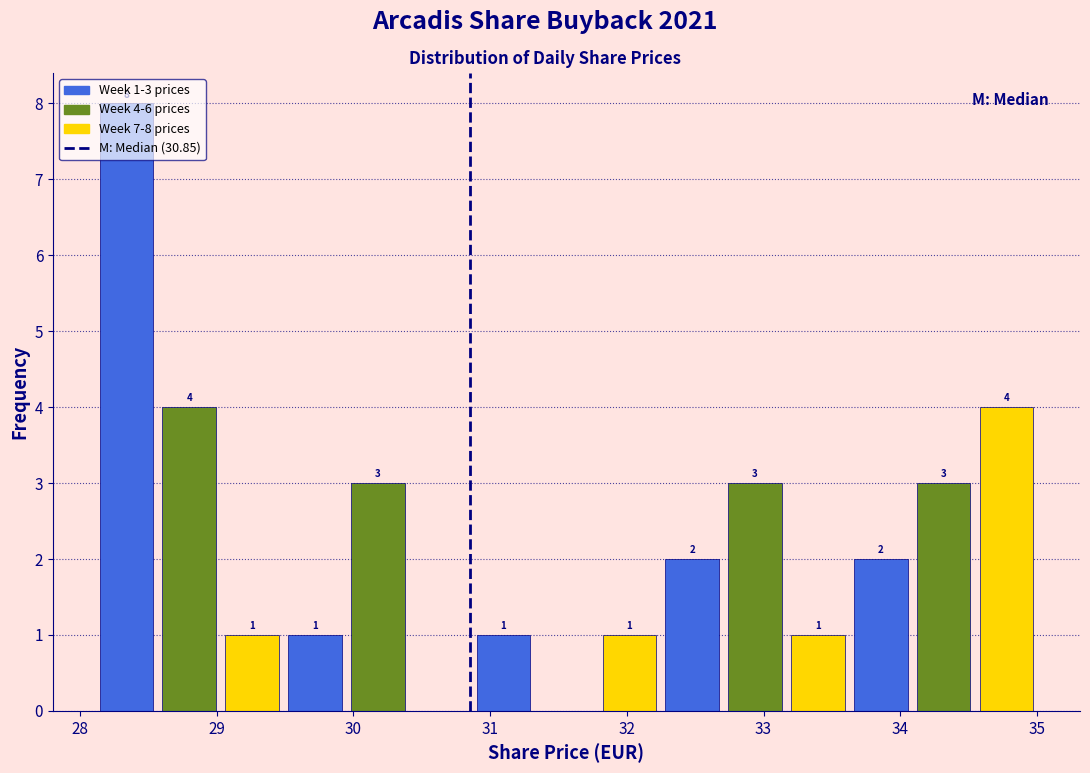

Which range on the x-axis has the tallest bar?

28.1 to 28.6